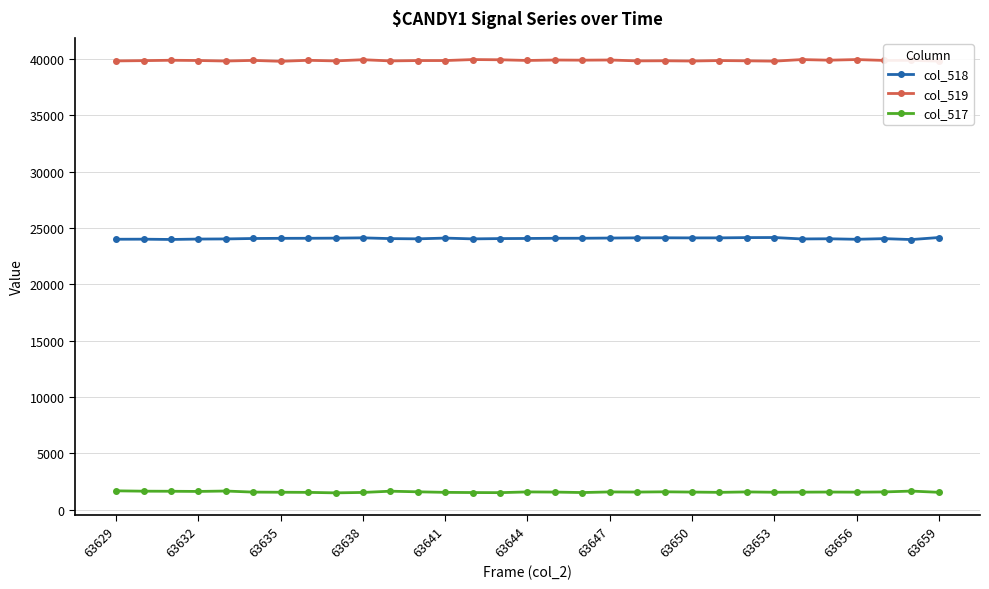

True or false: col_518 has more than 0 points higher than both neighbors.

True